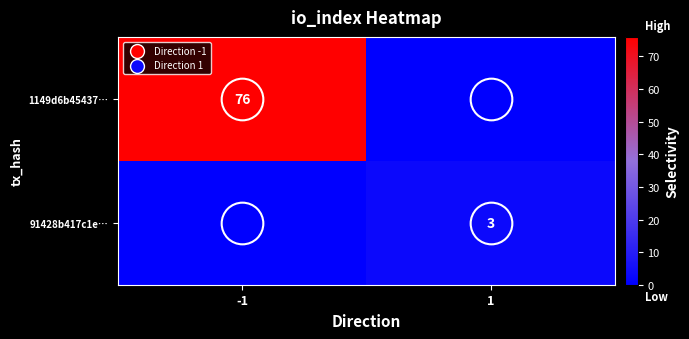

What is the difference between the 91428b417c1e… values at 1 and -1?

3